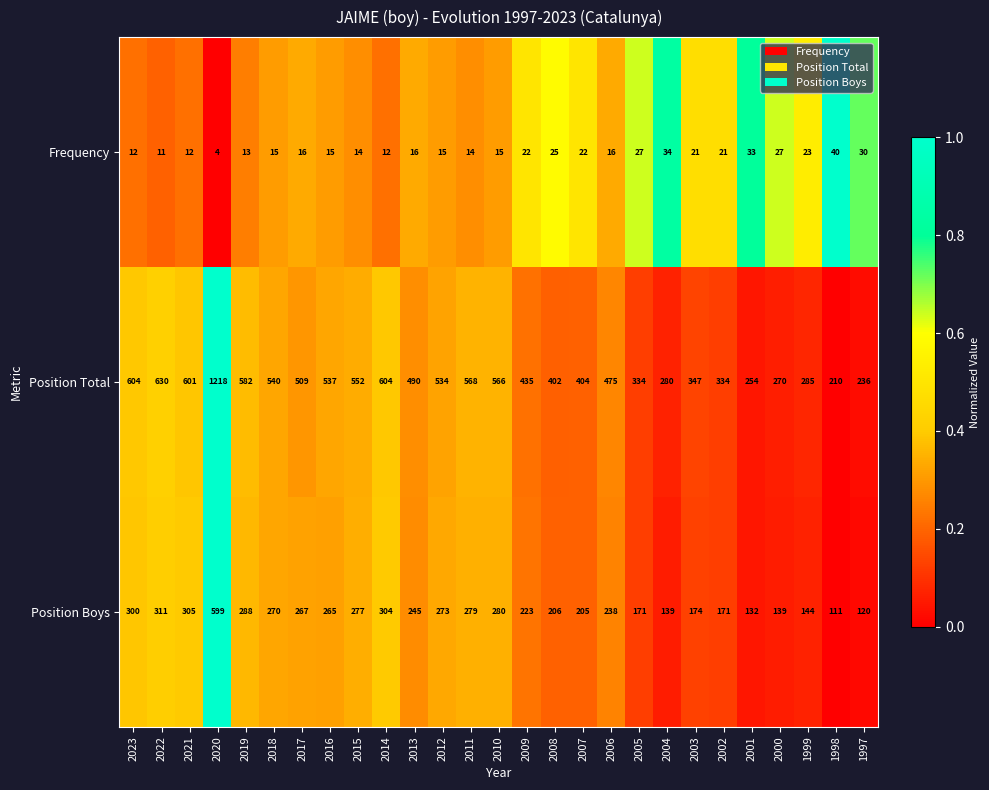

What is the difference between the maximum and minimum values in the Position Boys series?

488